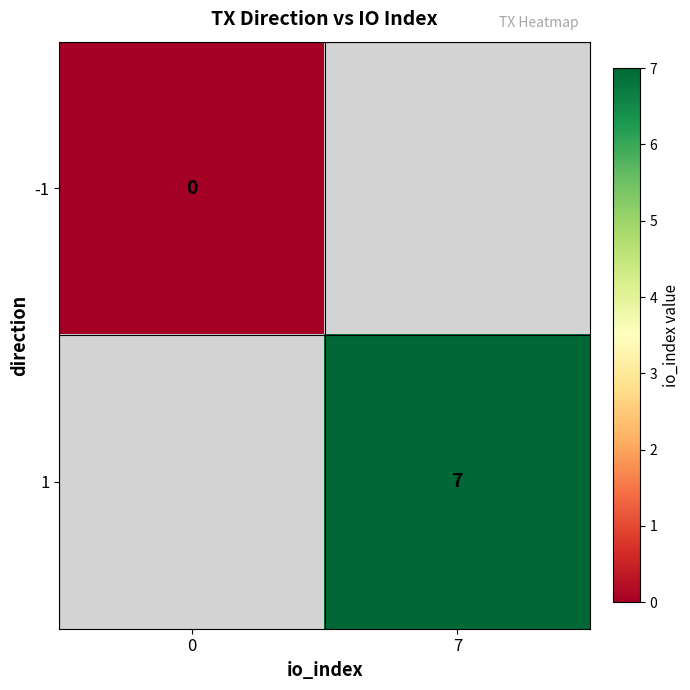

How many categories are shown in the chart?

2